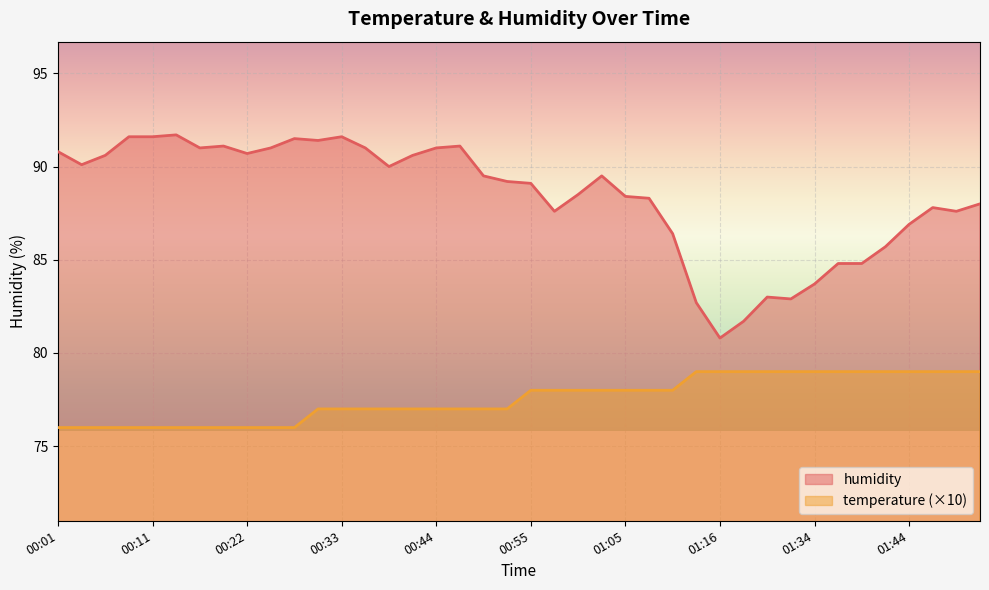

Which series has the widest spread of values?

humidity